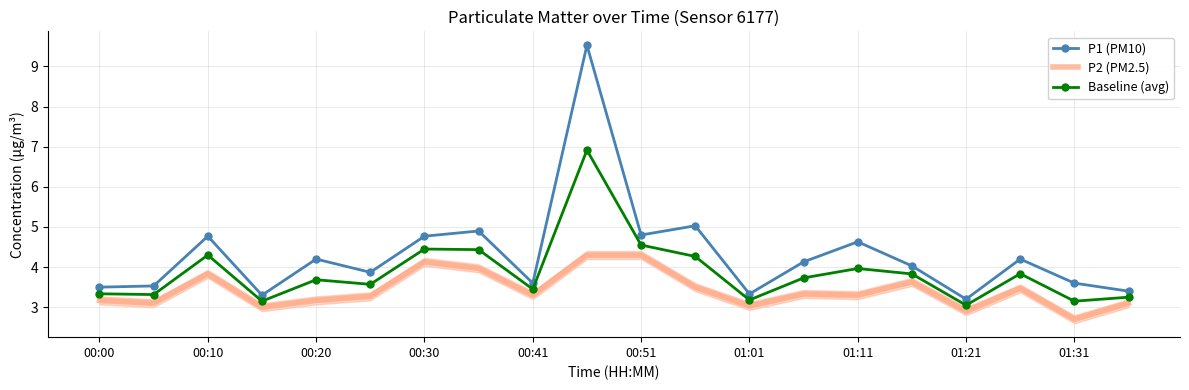

At 17, list the series in order from smallest to largest.

P2 (PM2.5), Baseline (avg), P1 (PM10)